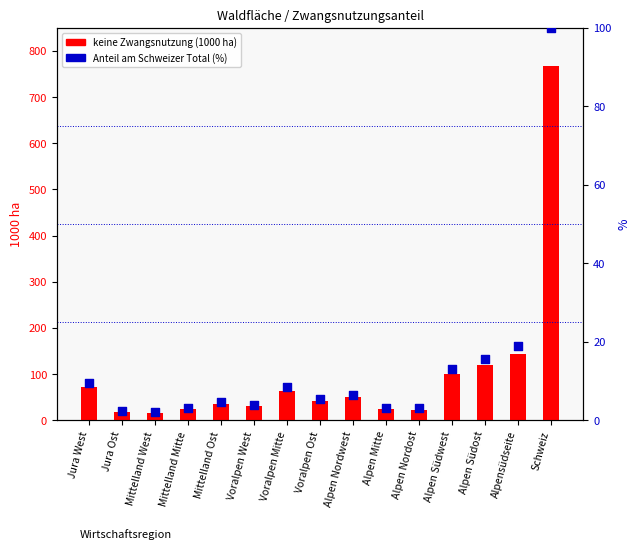

Which series has the largest total across all categories?

keine Zwangsnutzung (1000 ha)